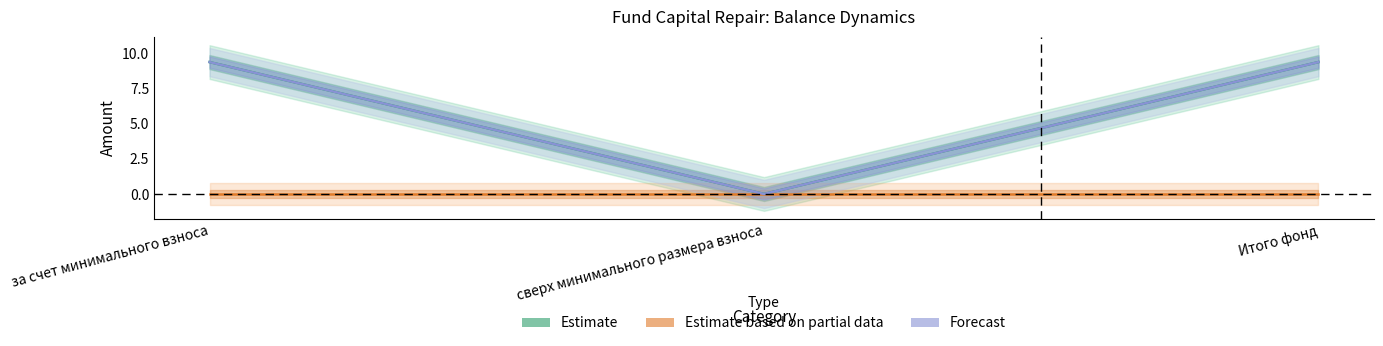

How many values in the Estimate series are below 9?

1